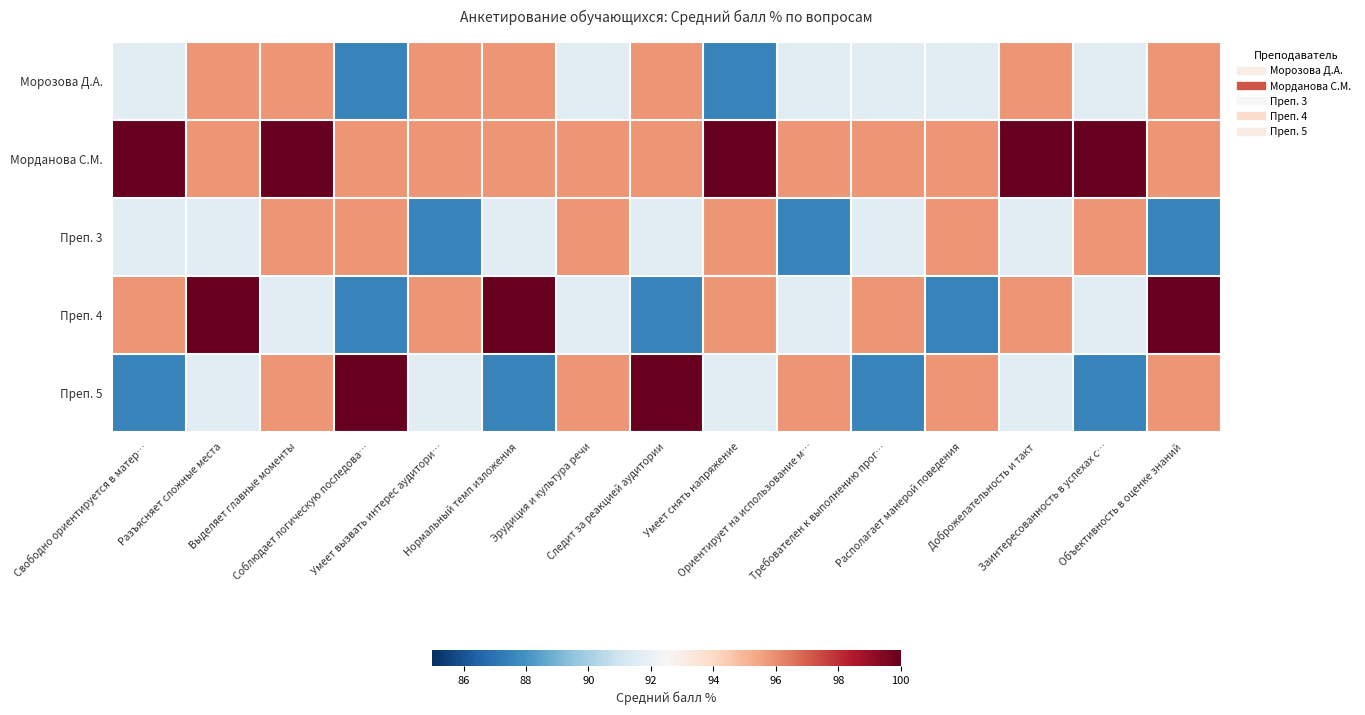

What is the difference between the highest and lowest values at Нормальный темп изложения?

12.5